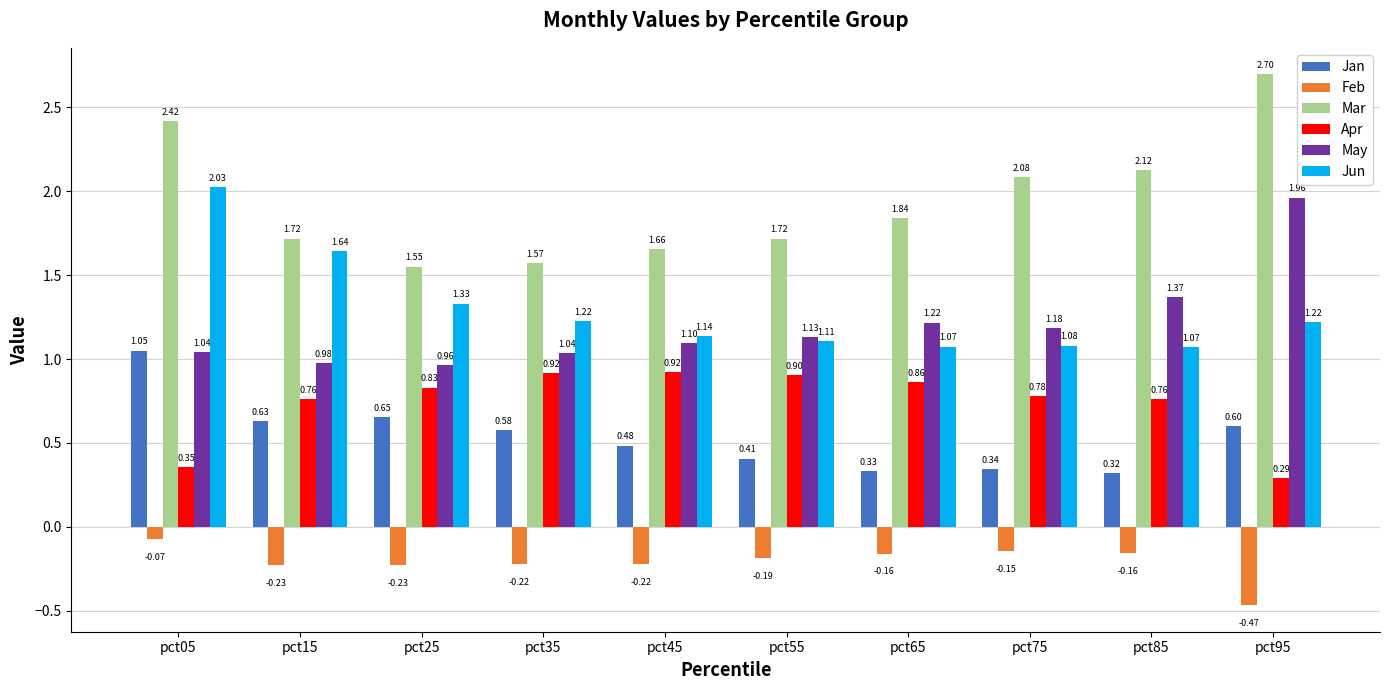

Between pct65 and pct85, which series saw the biggest shift?

Mar